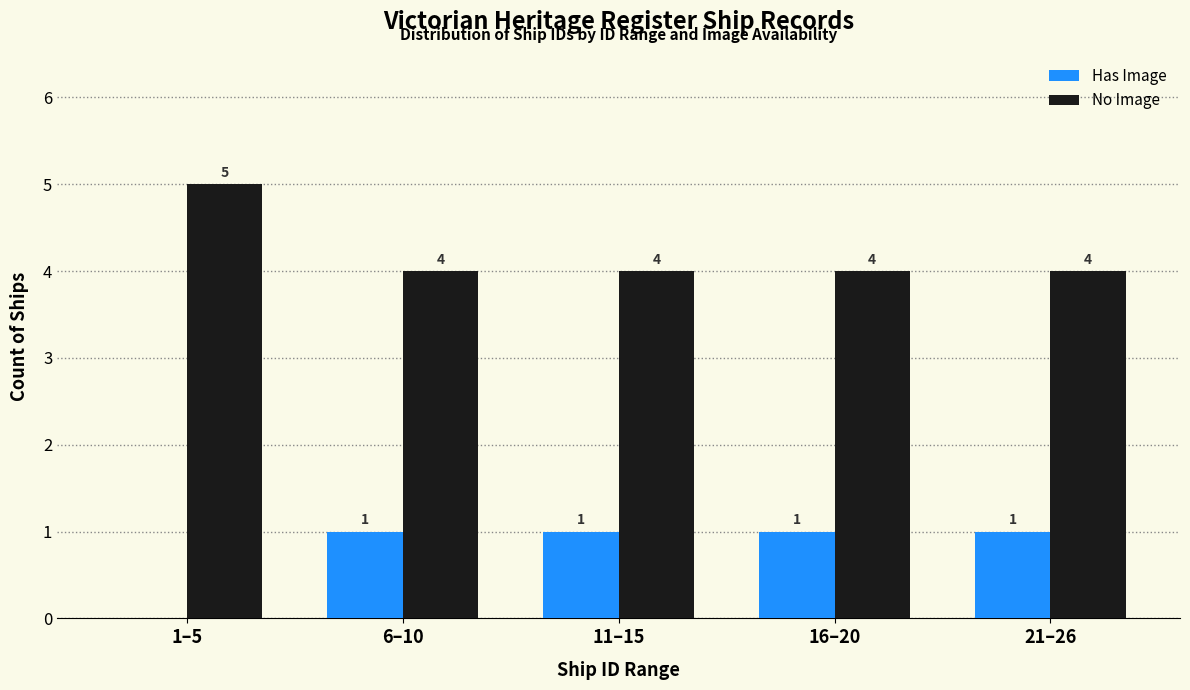

Reading left to right, transcribe all the data shown in this chart.

Has Image: 1–5=0	6–10=1	11–15=1	16–20=1	21–26=1
No Image: 1–5=5	6–10=4	11–15=4	16–20=4	21–26=4